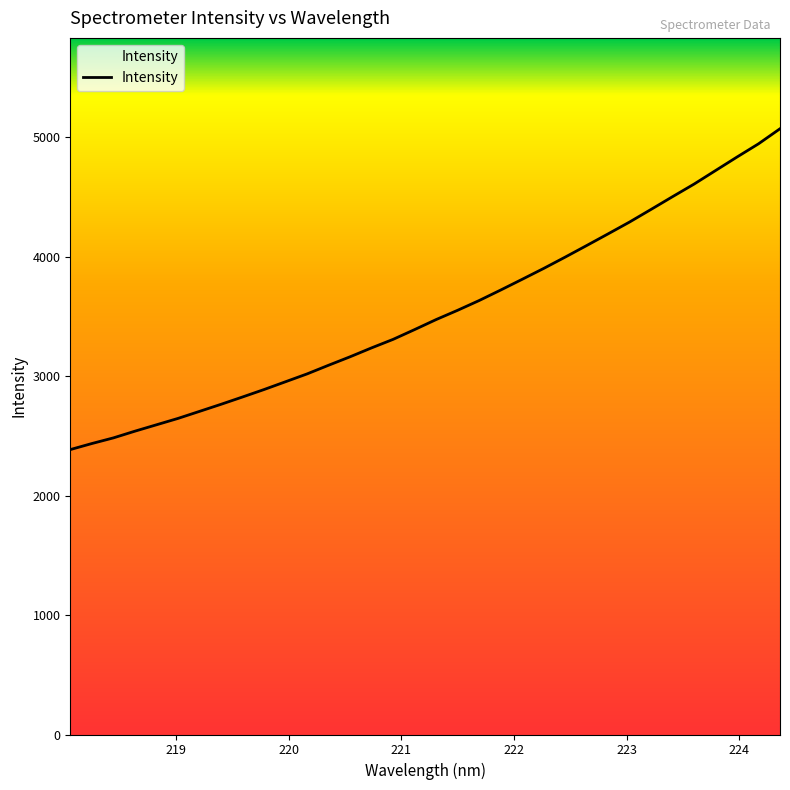

What is the maximum value shown in the chart?

5072.8